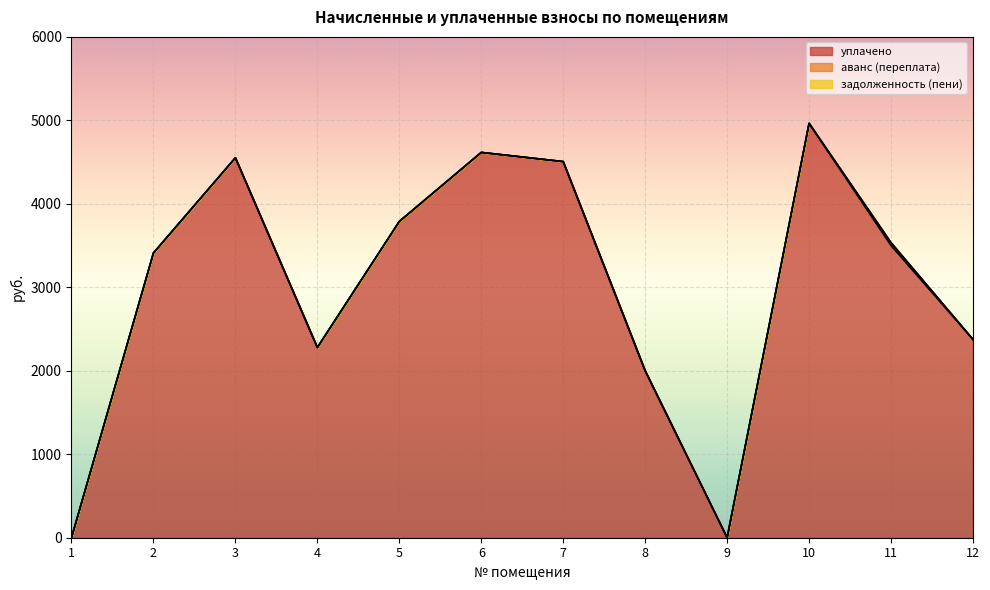

Reading left to right, transcribe all the data shown in this chart.

уплачено: 0.0	3411.2	4551.8	2279.0	3789.2	4616.0	4506.1	2000.0	0.0	4964.3	3500.0	2375.0
аванс (переплата): 0.0	0.0	0.0	0.0	0.0	0.0	0.0	0.0	0.0	0.0	34.3	0.0
задолженность (пени): 0.0	0.0	0.0	0.0	0.0	0.0	0.0	0.0	0.0	0.0	0.0	0.0